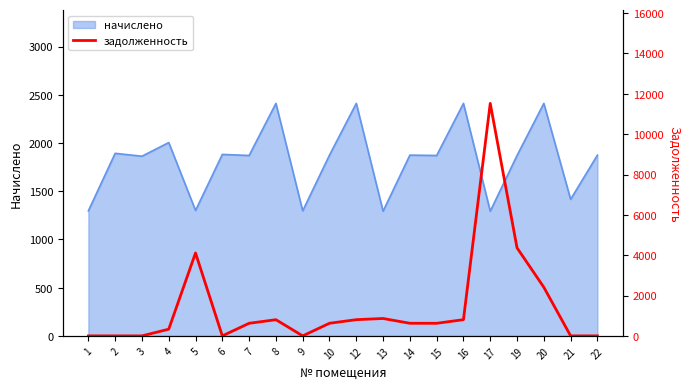

Where is the data nearest to the value 5763?

19